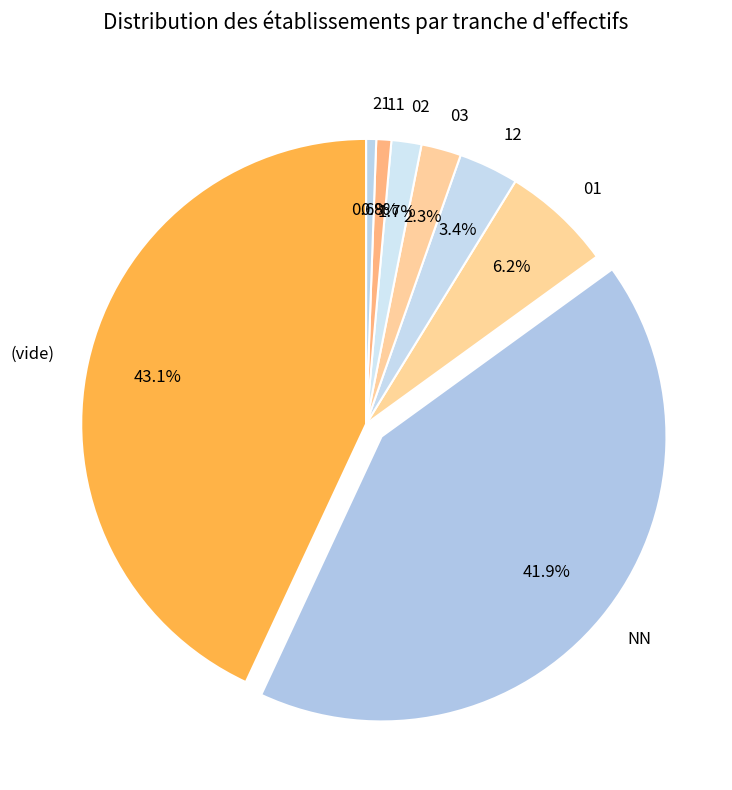

Approximately how many times larger is the value at 02 compared to 12?

0.5